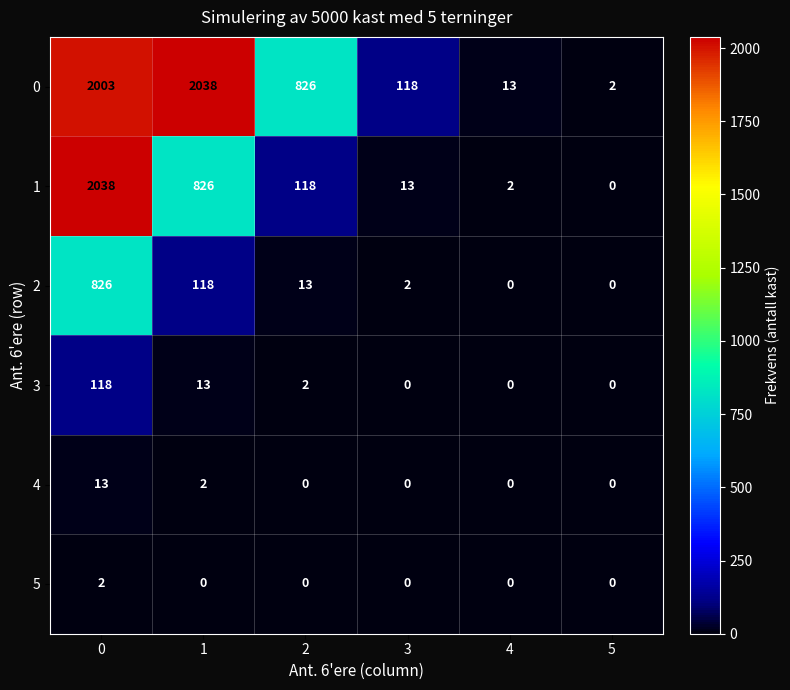

Is the value of 1 at 1 greater than the value of 0 at 0?

No